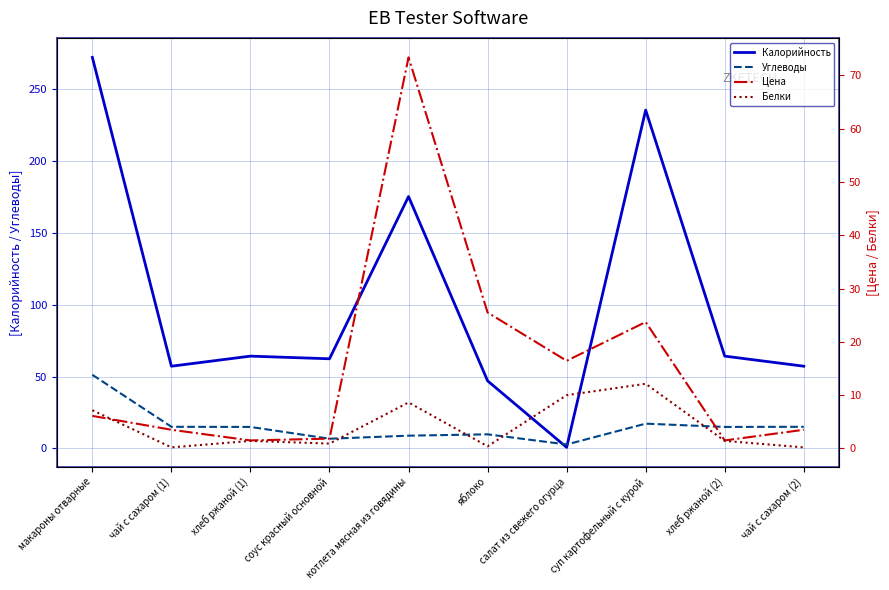

Where is the first local maximum for Цена?

котлета мясная из говядины